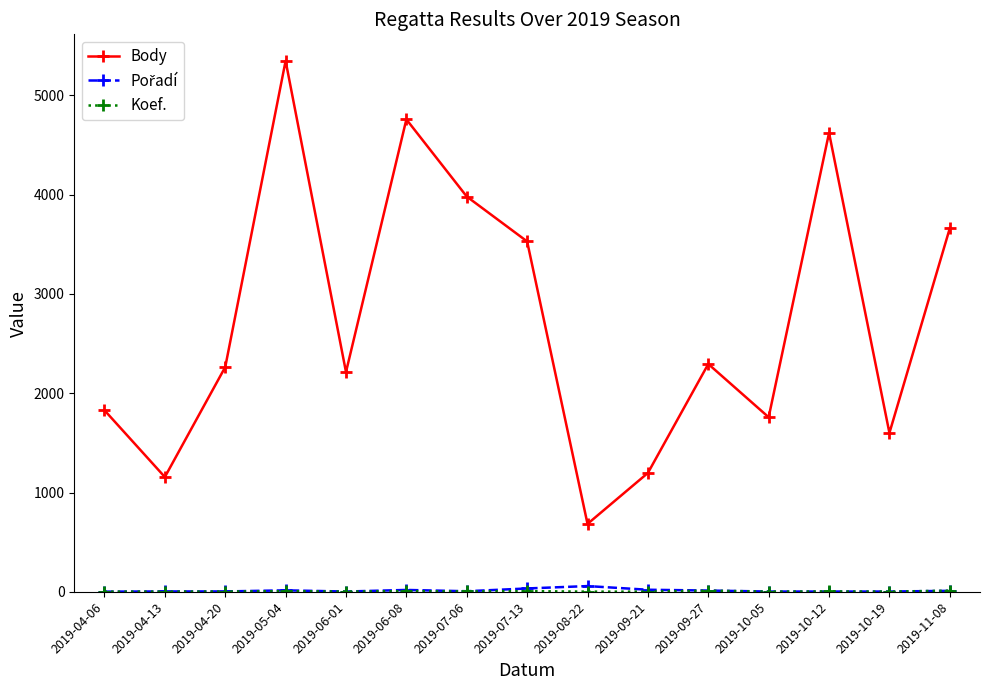

Between 2019-09-21 and 2019-10-12, which series saw the biggest shift?

Body